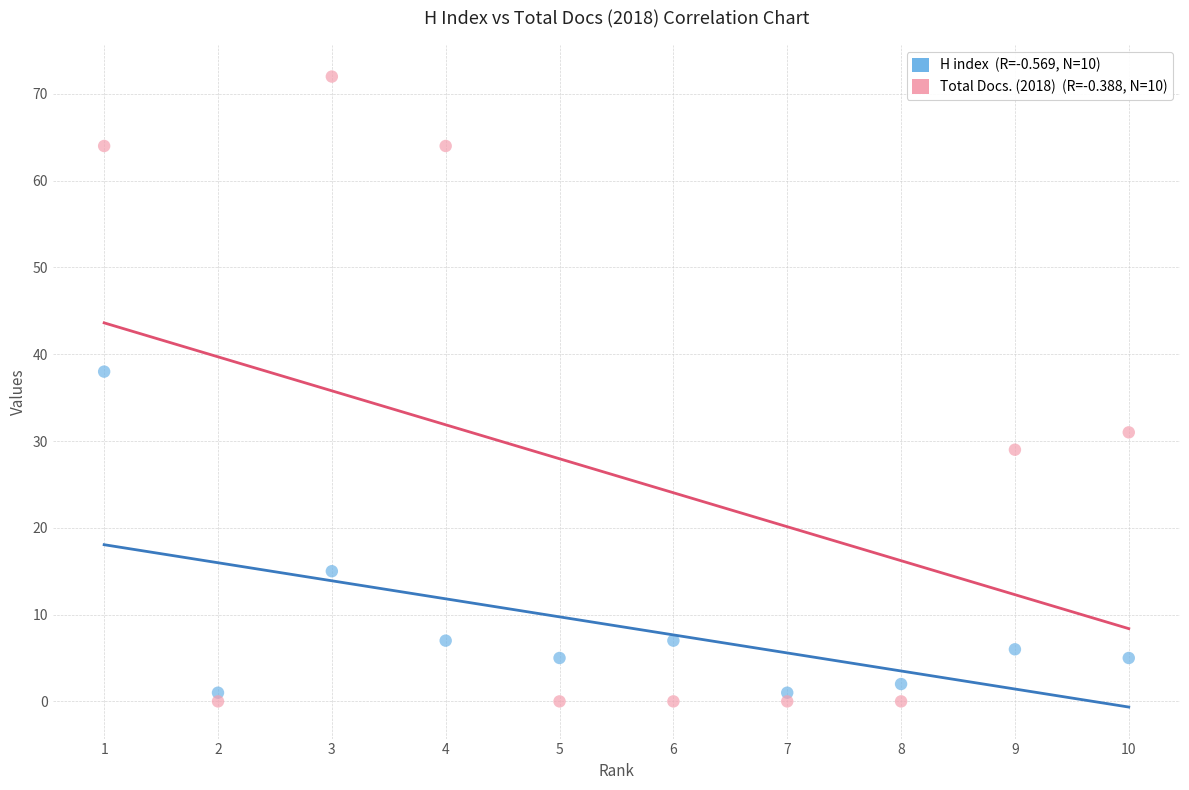

Across all data points, what is the range of X values (max minus min)?

9